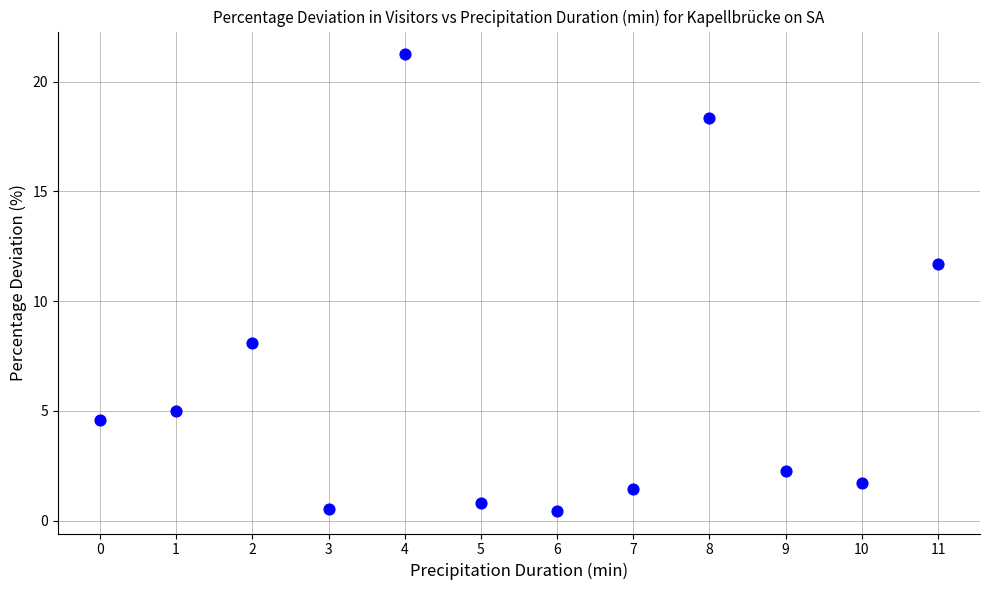

What is the range of Y values (max minus min)?

20.8